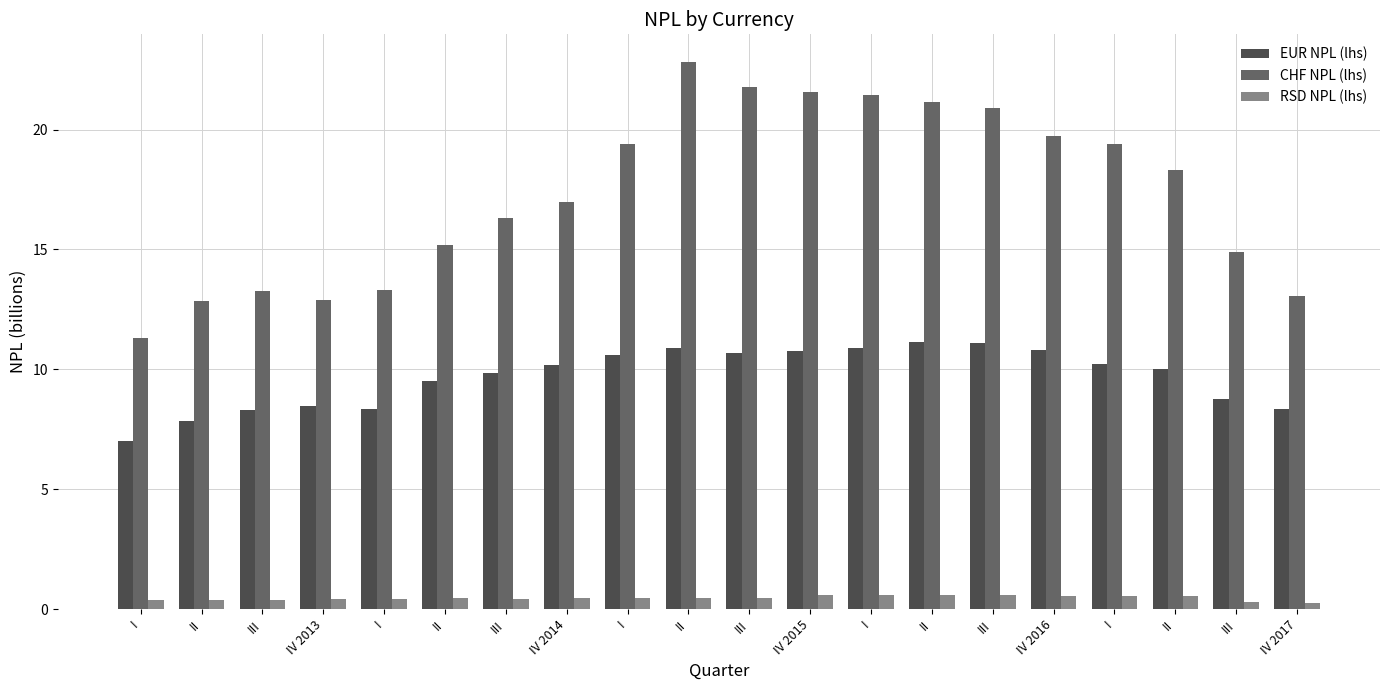

What is the total value across all series at I?

18.7